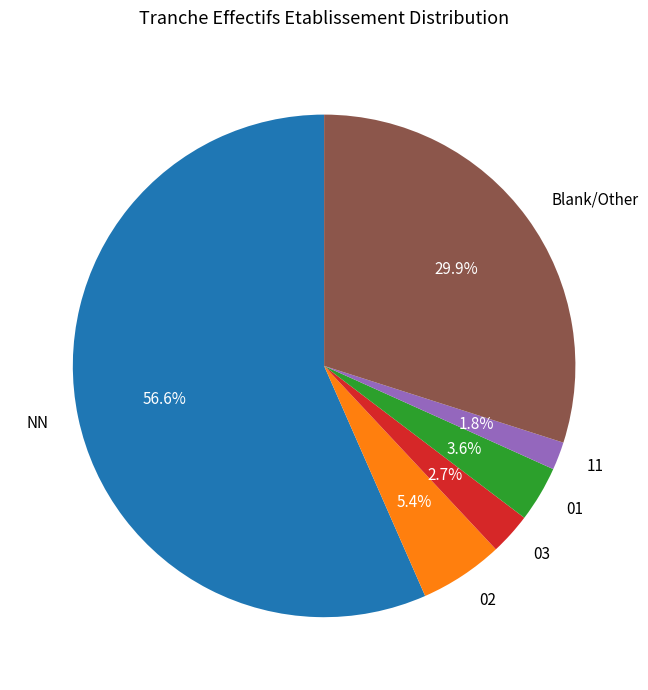

Rank the categories by value from lowest to highest.

11, 03, 01, 02, Blank/Other, NN